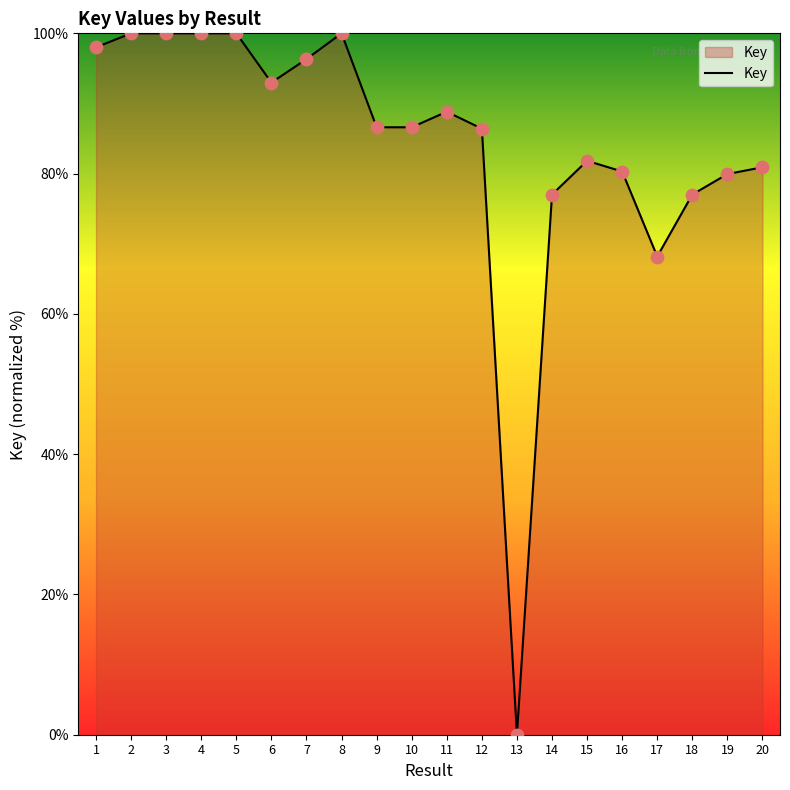

Which has a higher value, 15 or 19?

15